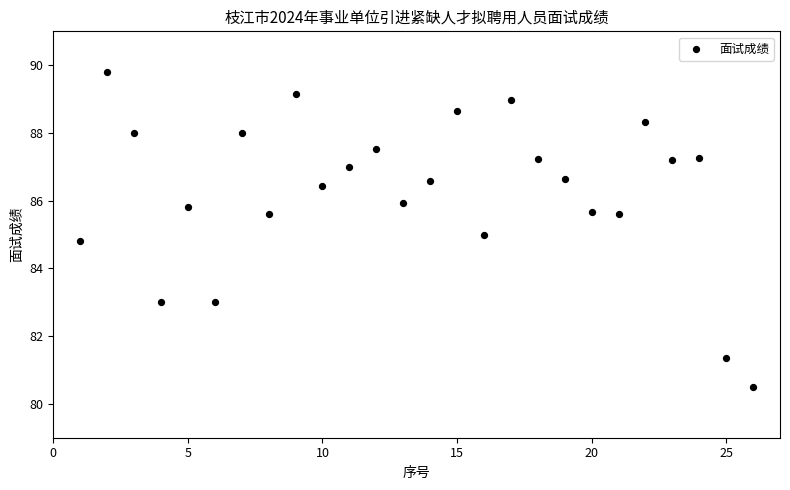

What is the range of X values (max minus min)?

25.0